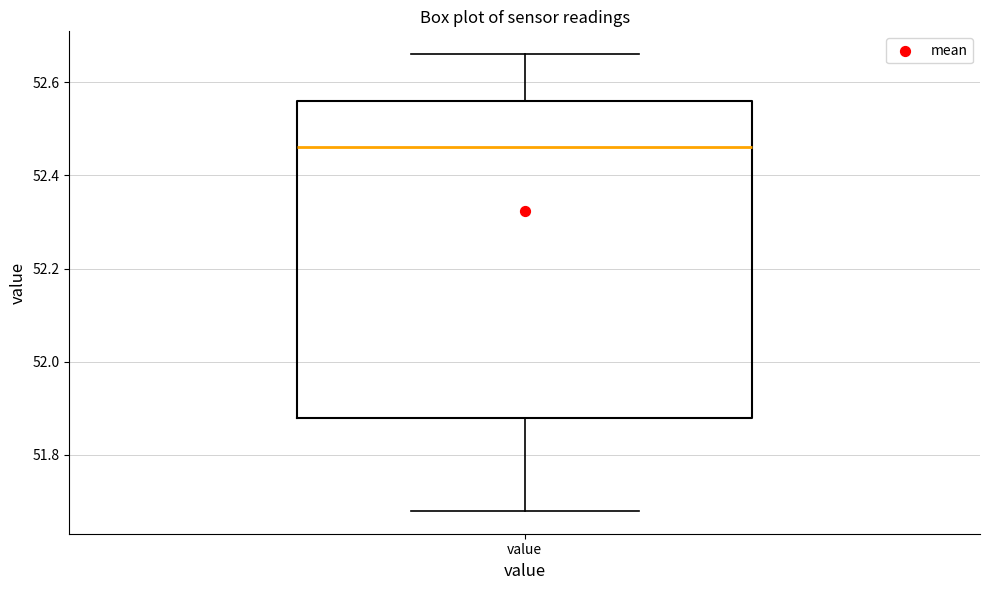

Where is the upper edge of the box for value on the y-axis? The values are not printed on the chart, so give them approximately, as read against the axis.

52.56